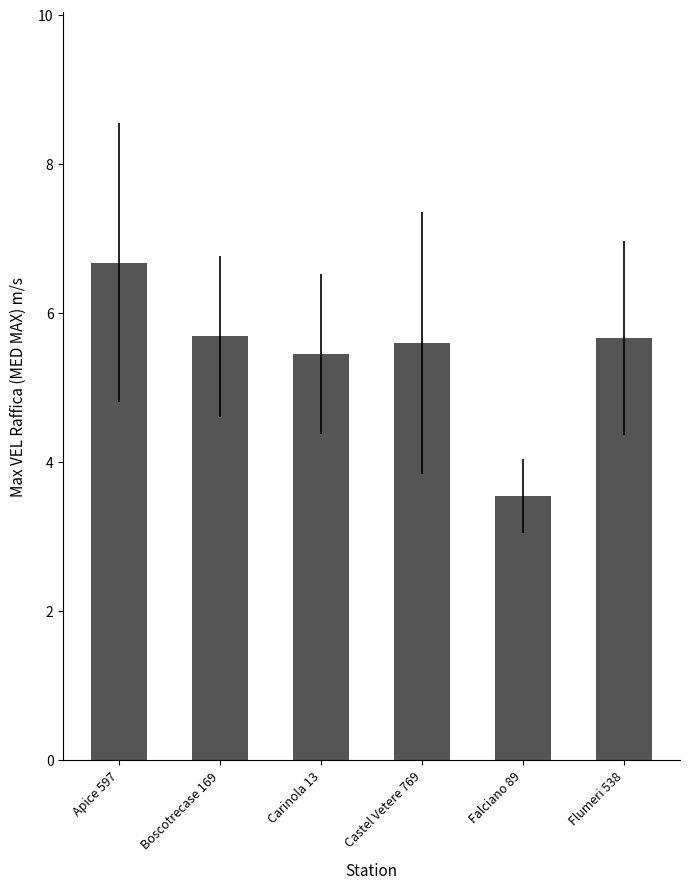

How many bars are there in total?

6